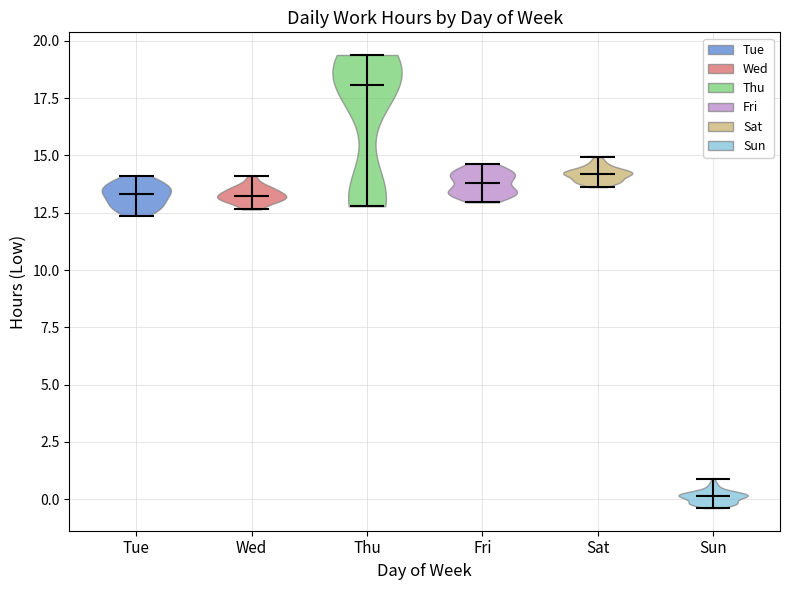

Reading left to right, read every violin against the y-axis: where its median line is, and the lowest and highest points it reaches. The values are not printed on the chart, so give them approximately, as read against the axis.

Tue: median line 13.5, lowest point 12.5, highest point 14.0
Wed: median line 13.0, lowest point 12.5, highest point 14.0
Thu: median line 18.0, lowest point 13.0, highest point 19.5
Fri: median line 14.0, lowest point 13.0, highest point 14.5
Sat: median line 14.0, lowest point 13.5, highest point 15.0
Sun: median line 0.0, lowest point -0.5, highest point 1.0